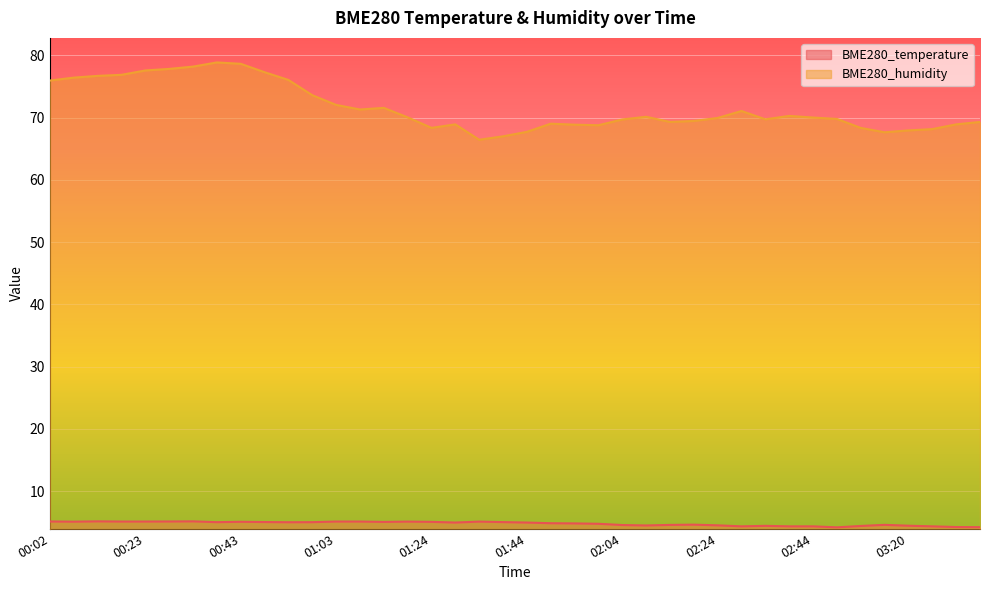

What is the difference between the BME280_temperature values at 00:12 and 02:34?

0.7